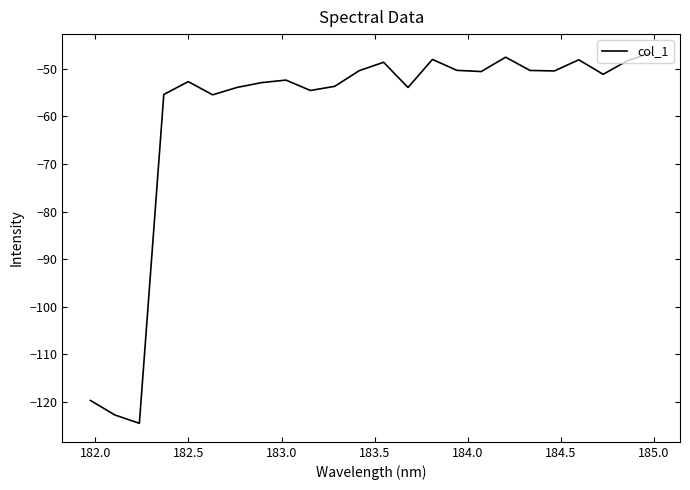

What is the maximum value shown in the chart?

-46.6